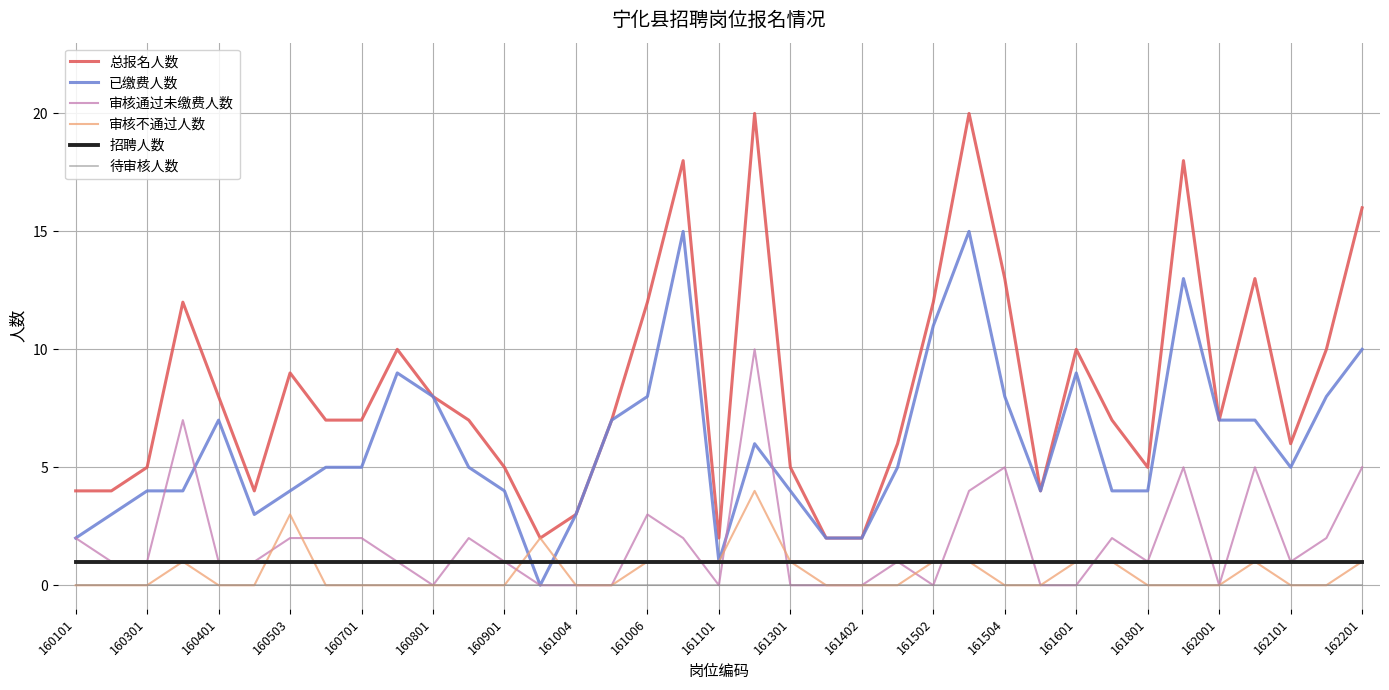

List the series in order of their peak value, lowest first.

待审核人数, 招聘人数, 审核不通过人数, 审核通过未缴费人数, 已缴费人数, 总报名人数